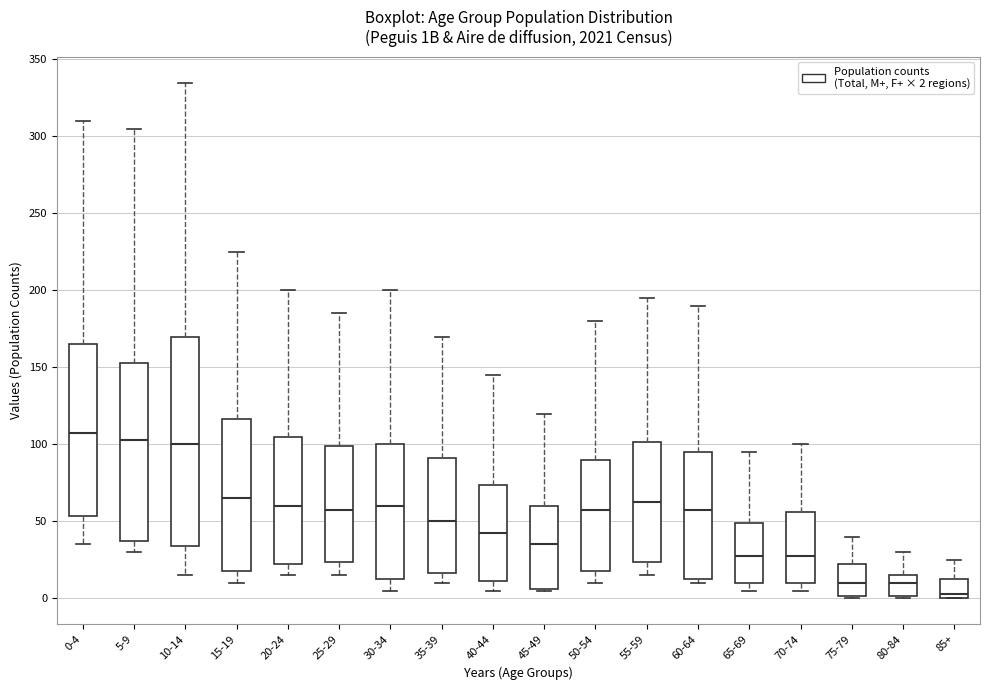

Where is the lower edge of the box for 30-34 on the y-axis? The values are not printed on the chart, so give them approximately, as read against the axis.

15